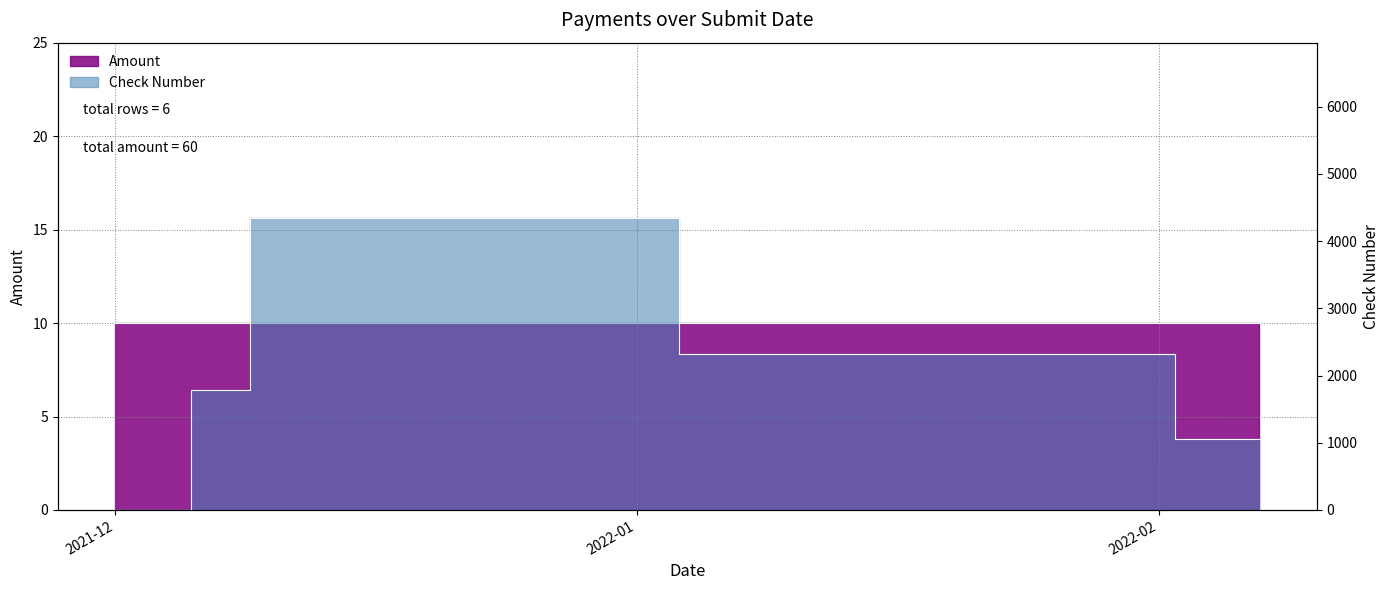

Is it true that the value at 2021-12-08 is 493?

False